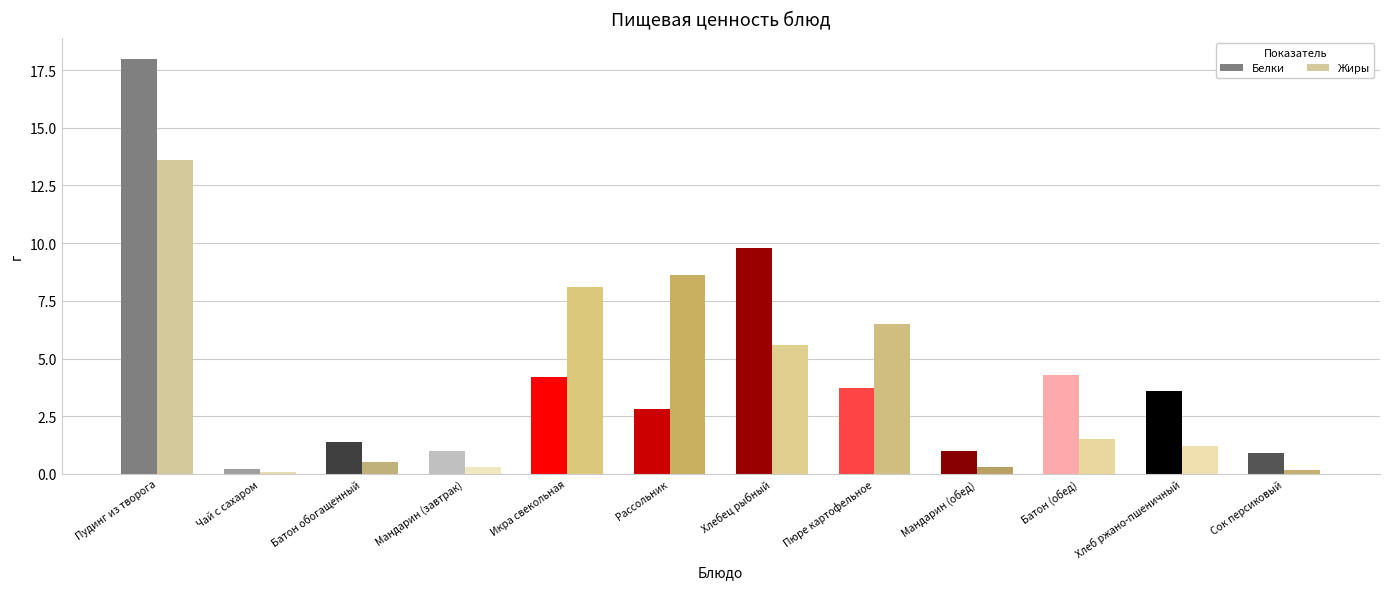

Between Мандарин (обед) and Хлеб ржано-пшеничный, which series saw the biggest shift?

Белки